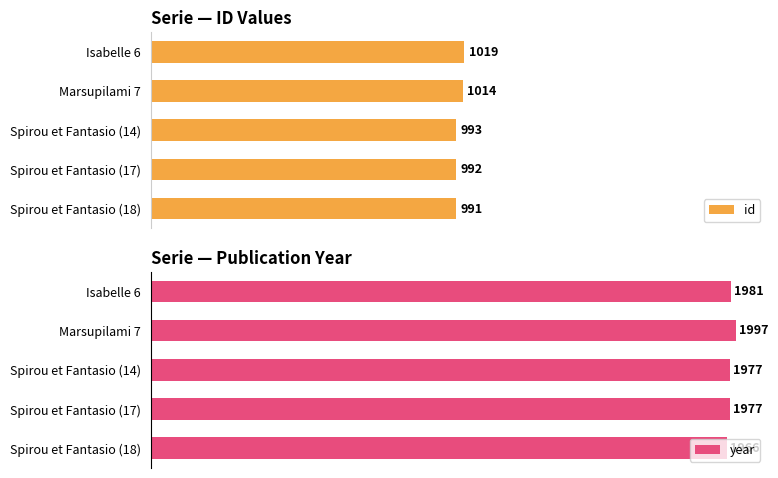

True or false: year has a value of 1966 at 0.

True